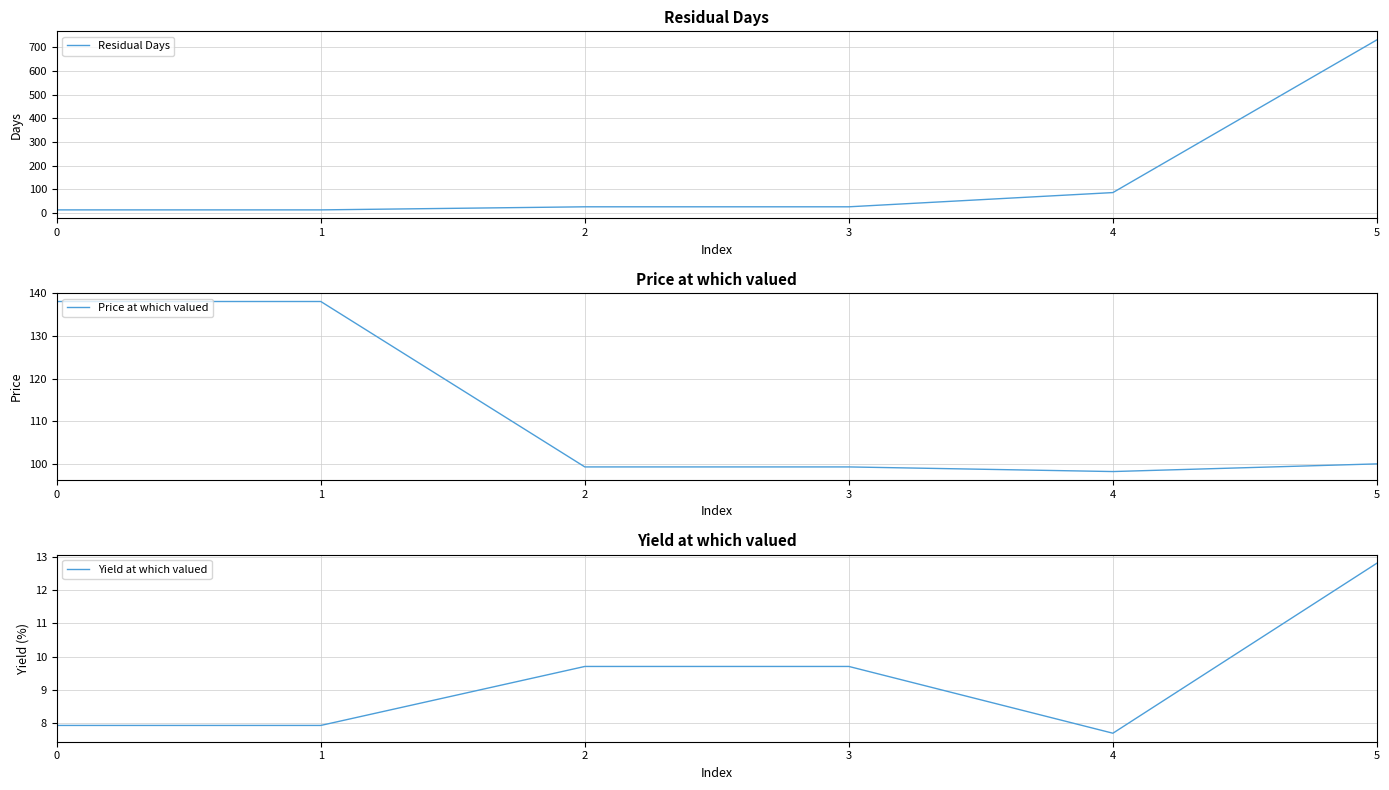

What are all the series names shown in the legend?

Residual Days, Price at which valued, Yield at which valued